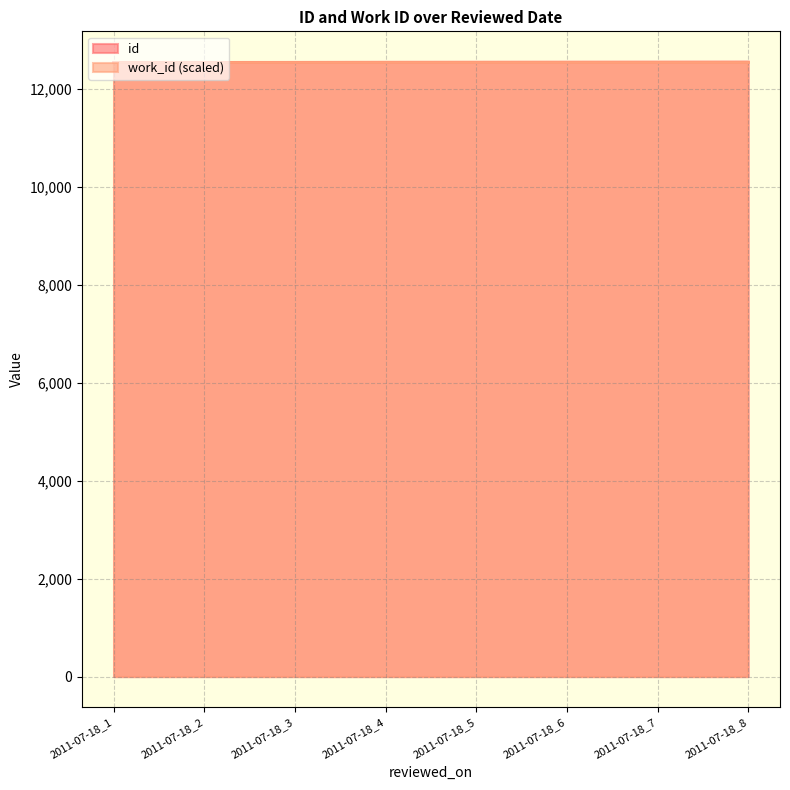

Count the number of values greater than 12553.

3